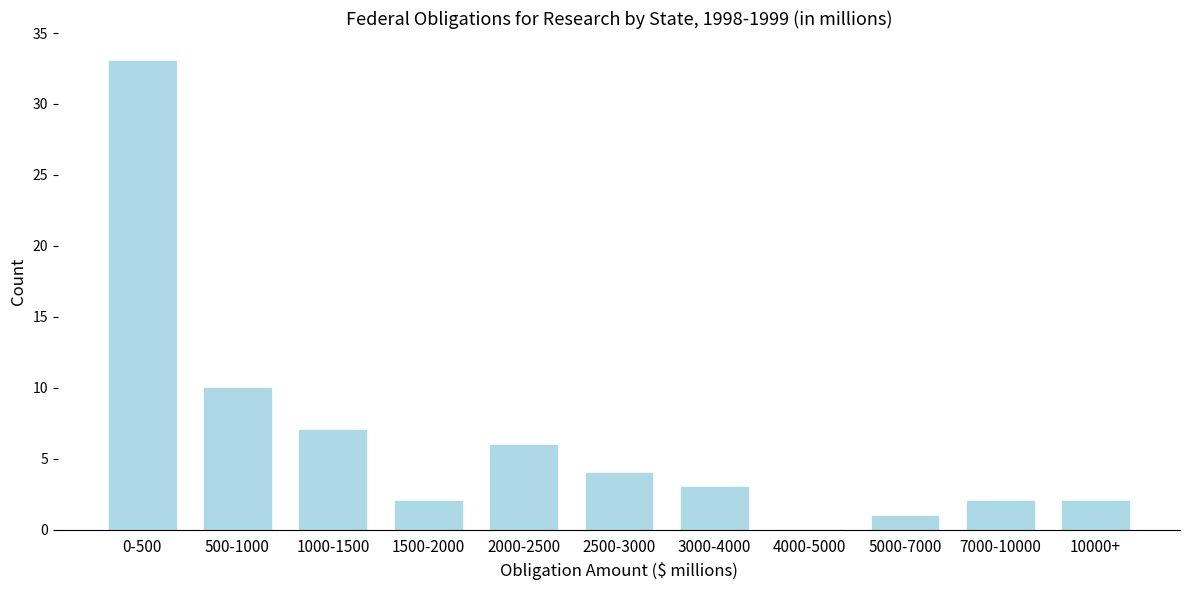

Reading left to right, transcribe all the data shown in this chart.

0-500=33	500-1000=10	1000-1500=7	1500-2000=2	2000-2500=6	2500-3000=4	3000-4000=3	4000-5000=0	5000-7000=1	7000-10000=2	10000+=2